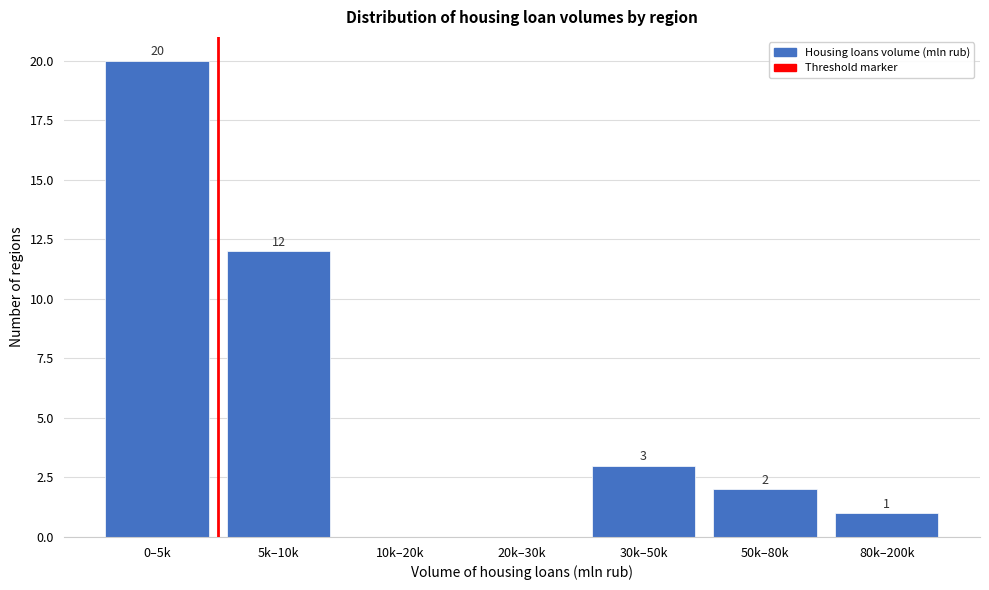

Reading right to left, what are all the values shown in this chart?

80k–200k=1	50k–80k=2	30k–50k=3	20k–30k=0	10k–20k=0	5k–10k=12	0–5k=20